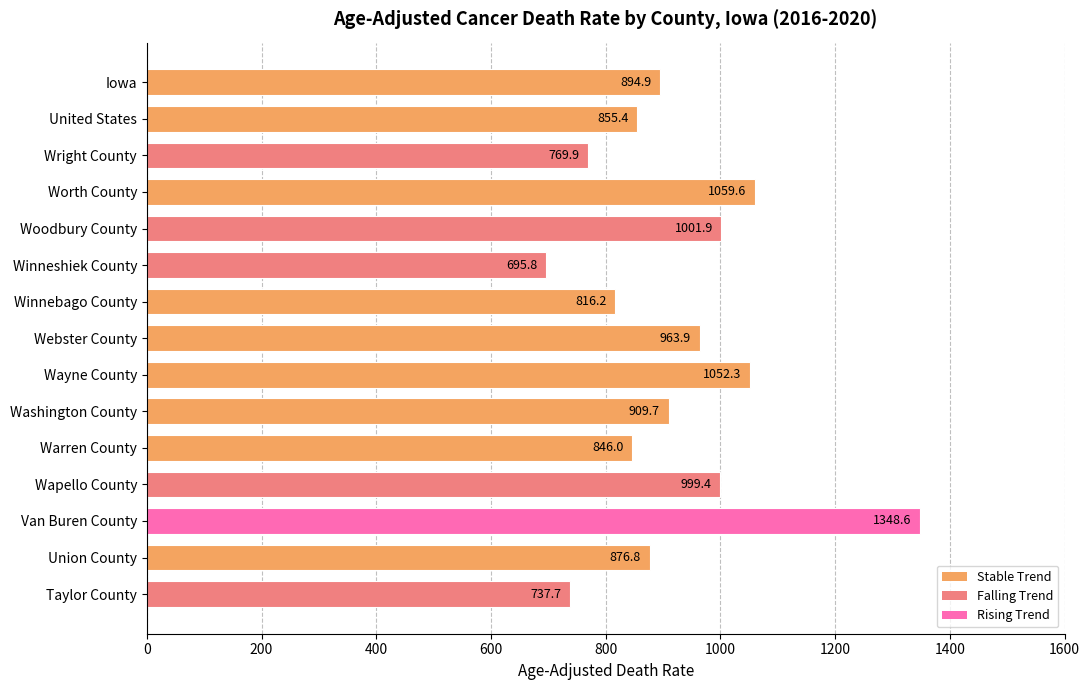

List the labels in order of value, largest first.

Van Buren County, Worth County, Wayne County, Woodbury County, Wapello County, Webster County, Washington County, Iowa, Union County, United States, Warren County, Winnebago County, Wright County, Taylor County, Winneshiek County